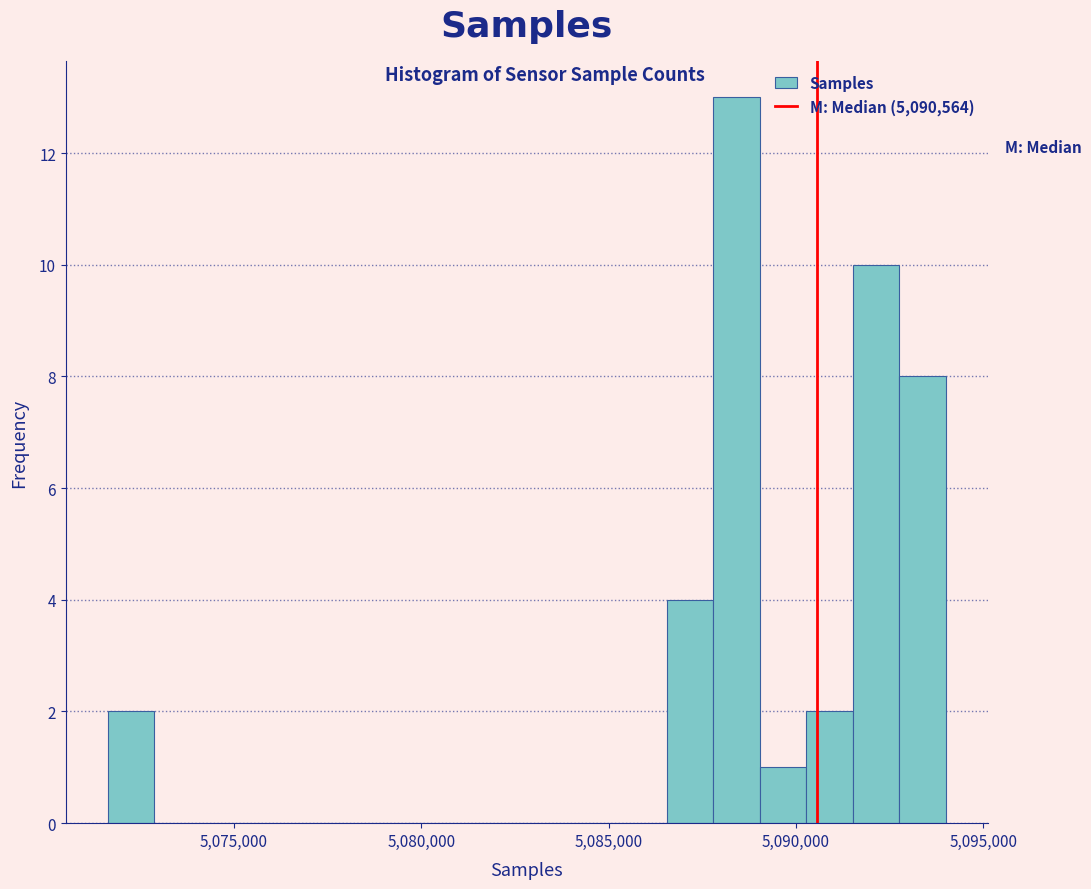

Around what value on the x-axis is the tallest bar? Give the approximate position of its centre, as read against the axis.

5088500